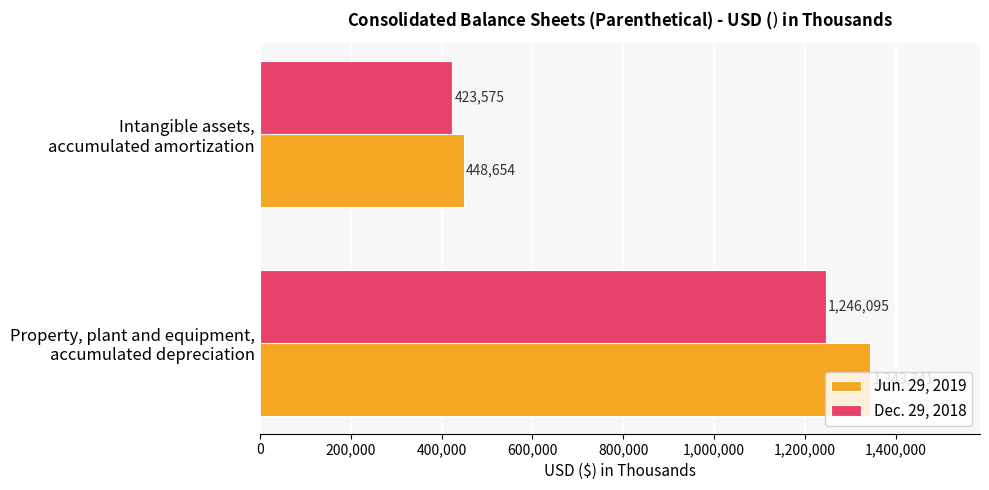

Count the number of categories in the chart.

2